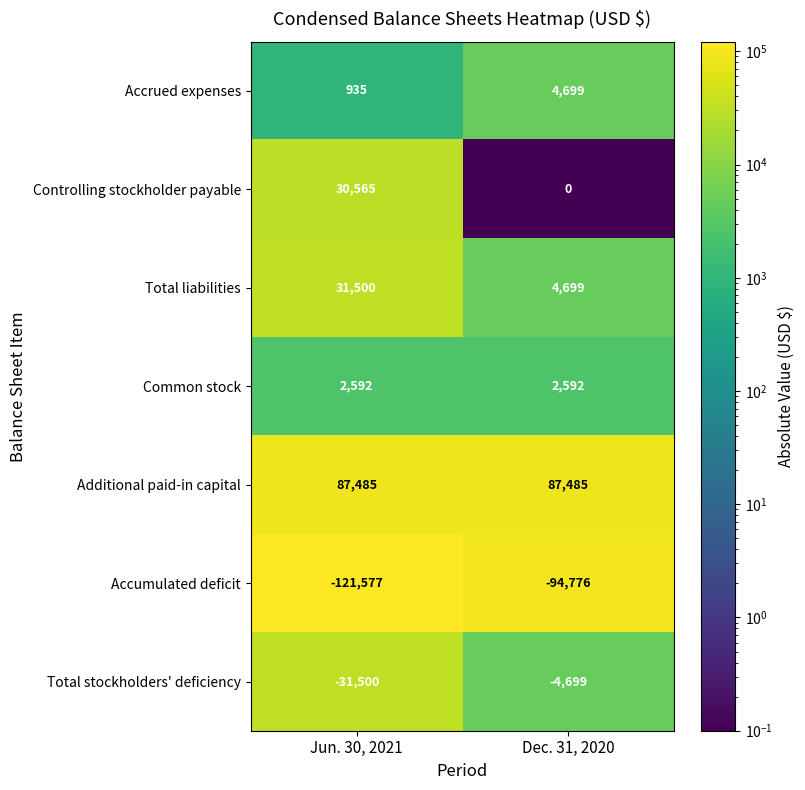

What is the difference between the highest and lowest values at Dec. 31, 2020?

182261